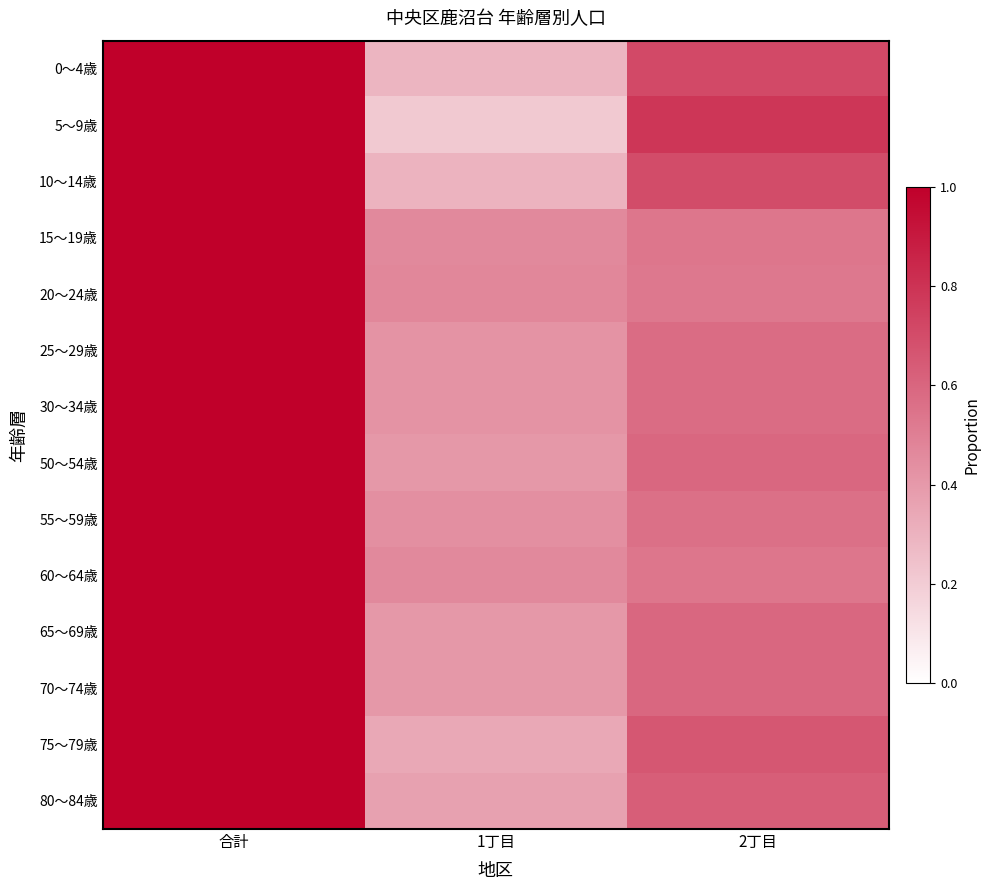

Which series changed the most between 1丁目 and 2丁目?

5～9歳